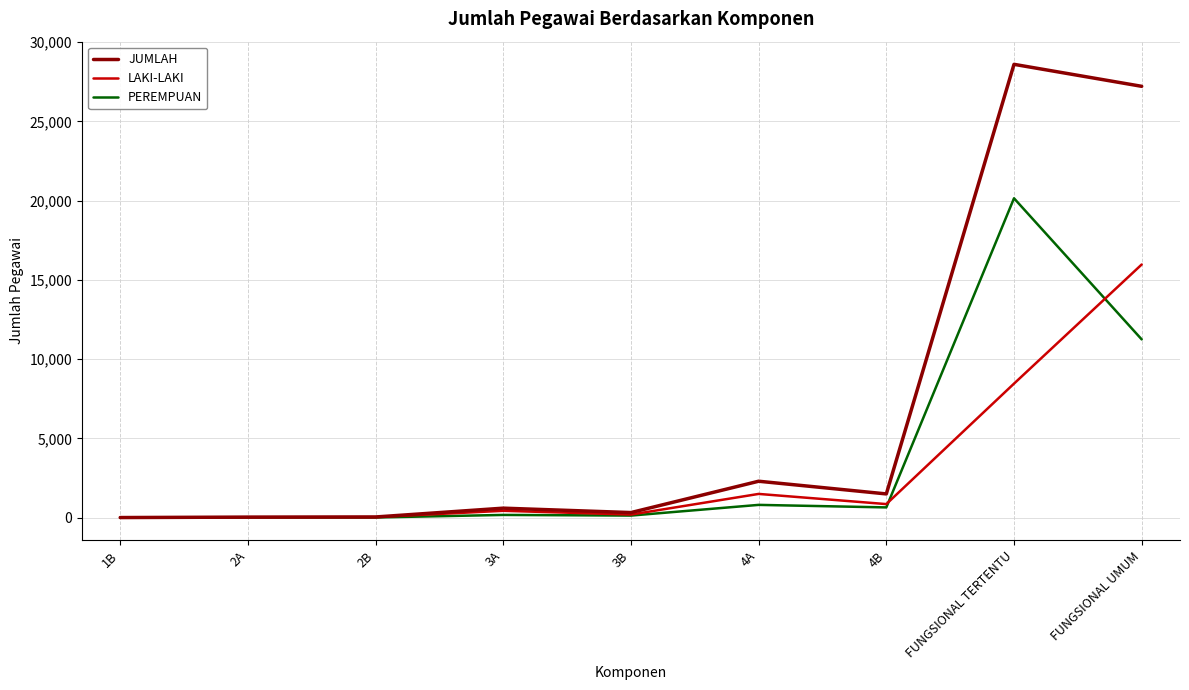

What are all the series names shown in the legend?

JUMLAH, LAKI-LAKI, PEREMPUAN